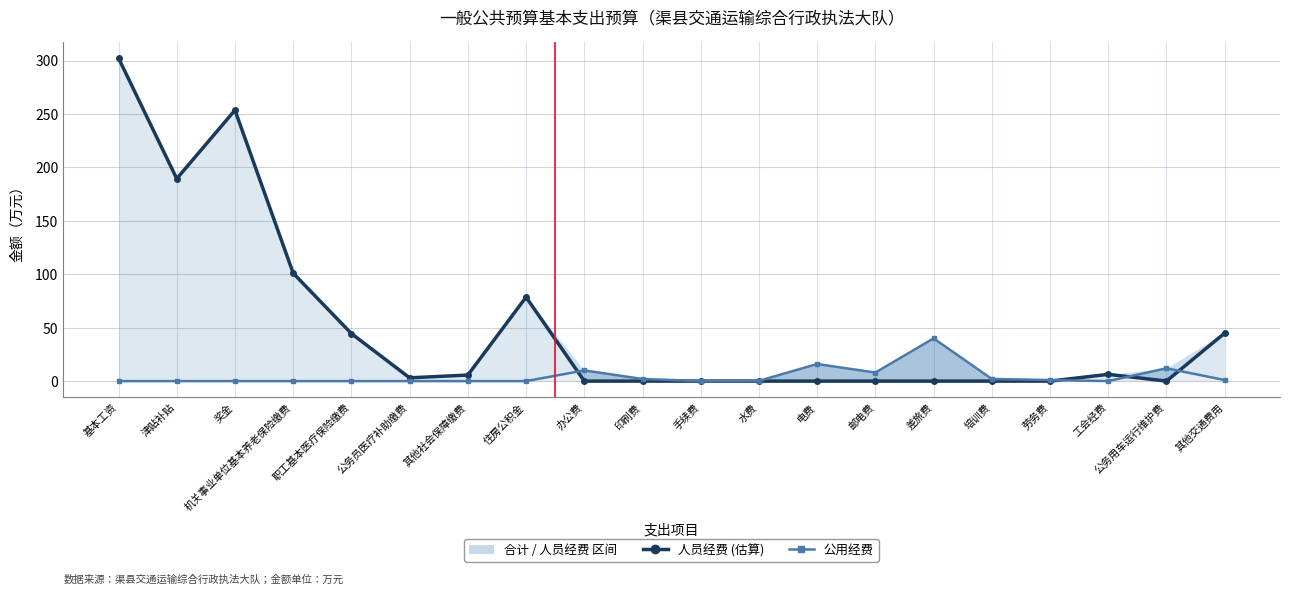

The 人员经费 series shows 44.5 at 职工基本医疗保险缴费. True or false?

True